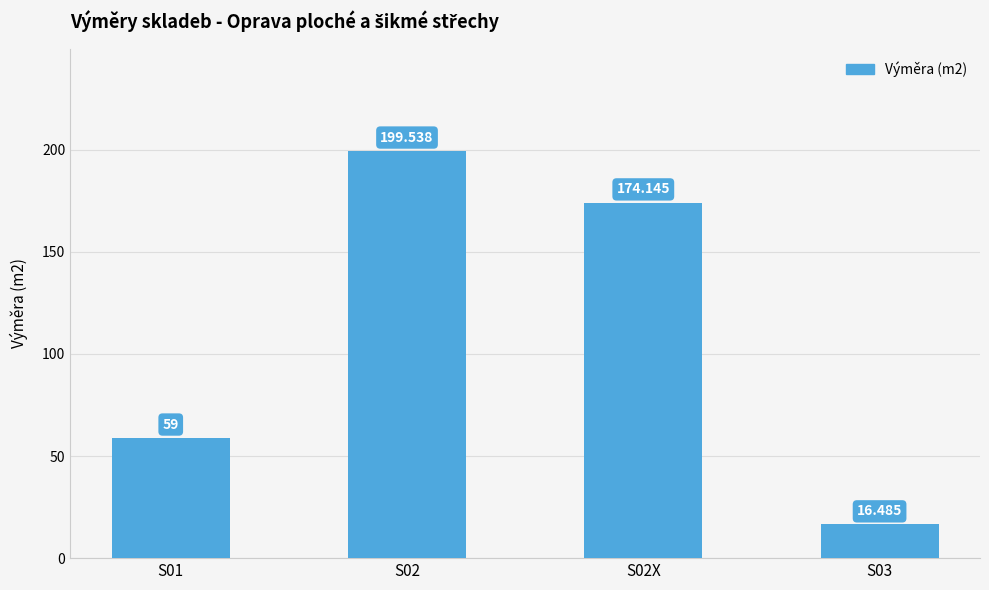

What is the sum of the values at S03 and S02?

216.0